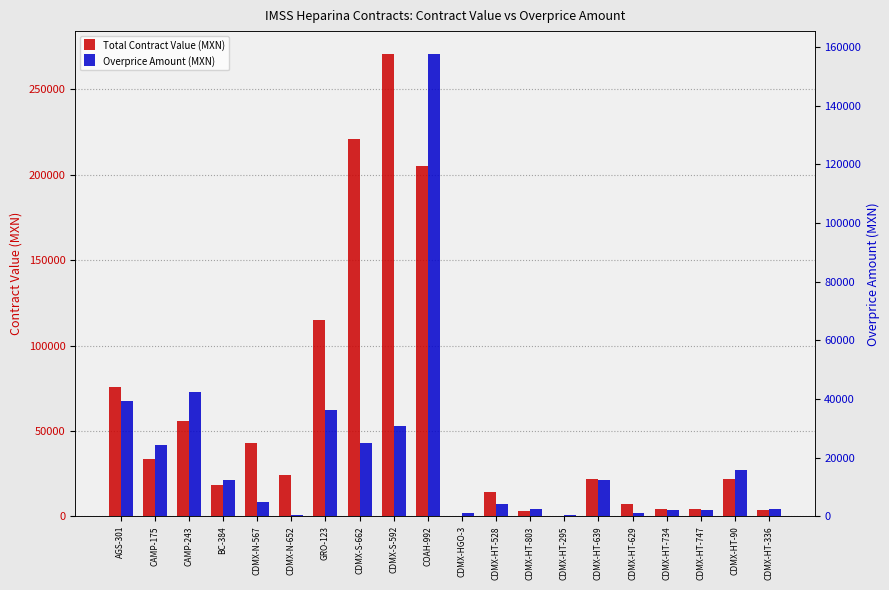

At which label does Total Contract Value (MXN) reach its peak?

CDMX-S-592